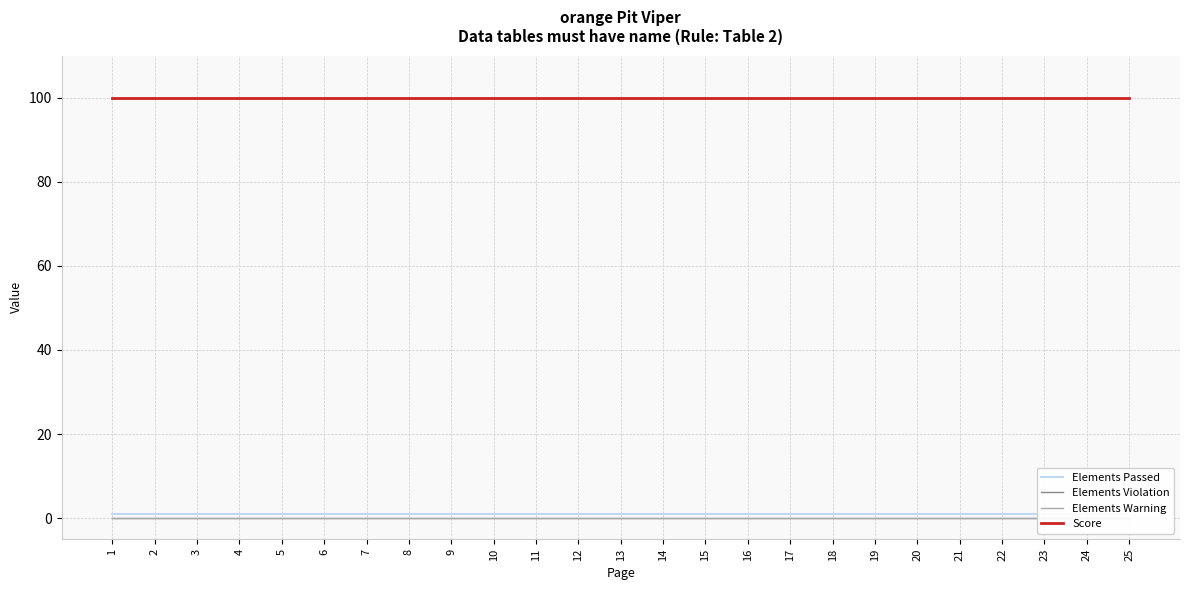

The value of Elements Passed at 21 is 1. True or false?

False